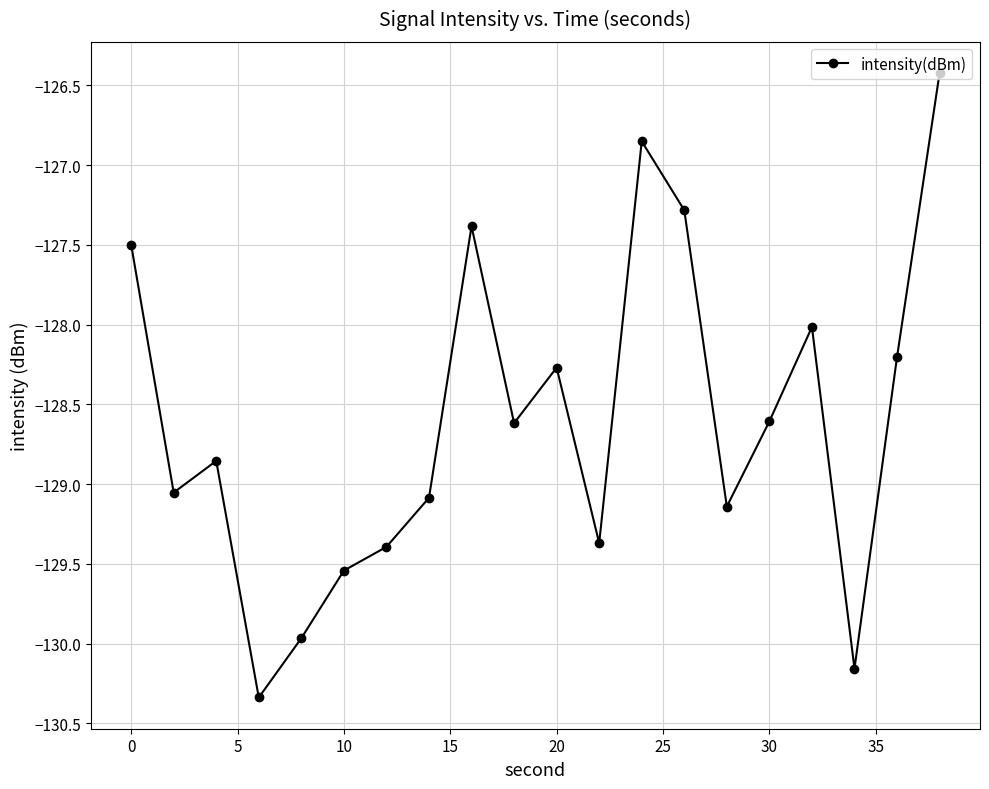

How many points are higher than both their immediate neighbors (excluding endpoints)?

5